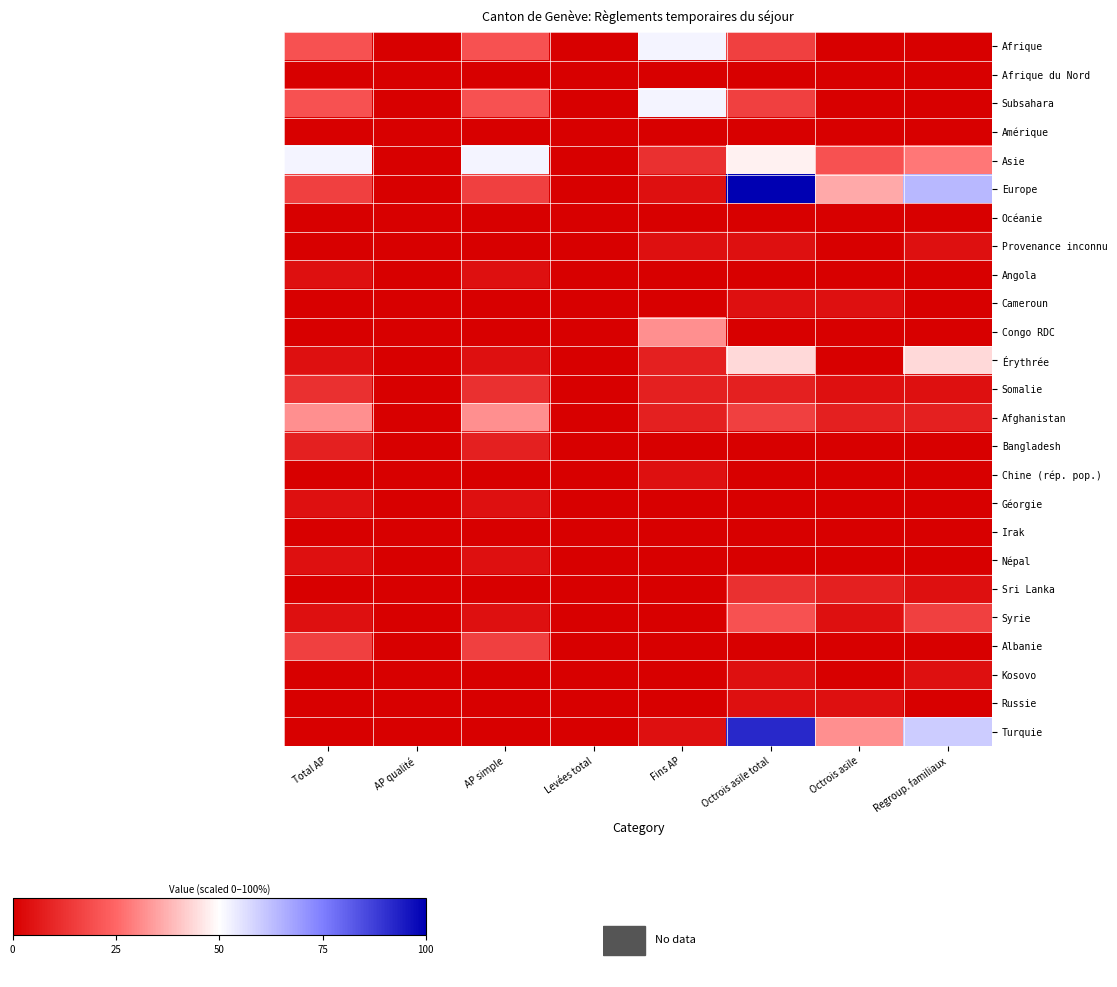

Count the number of data series in this chart.

25